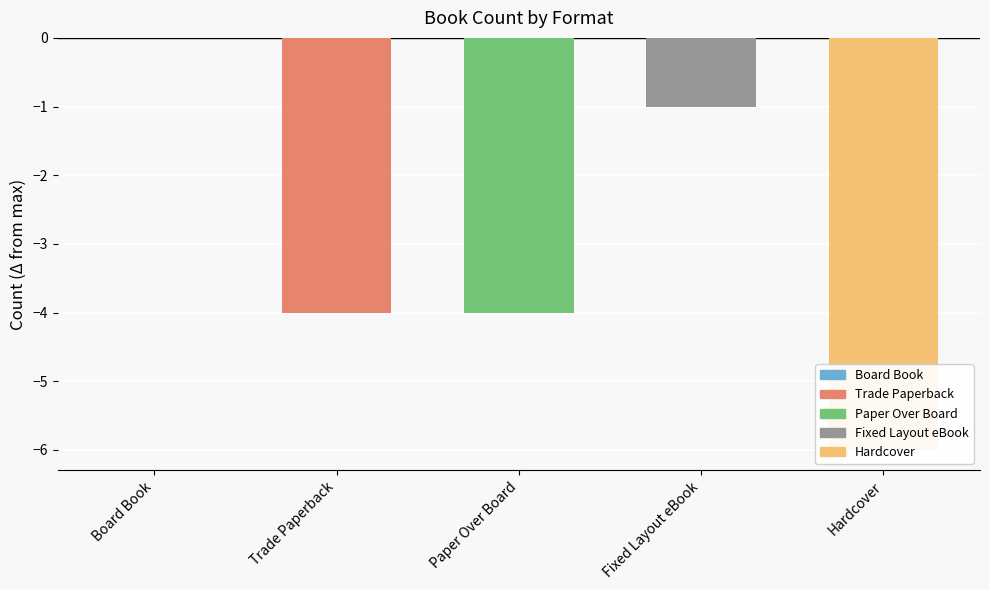

The value at Board Book is 4. True or false?

False